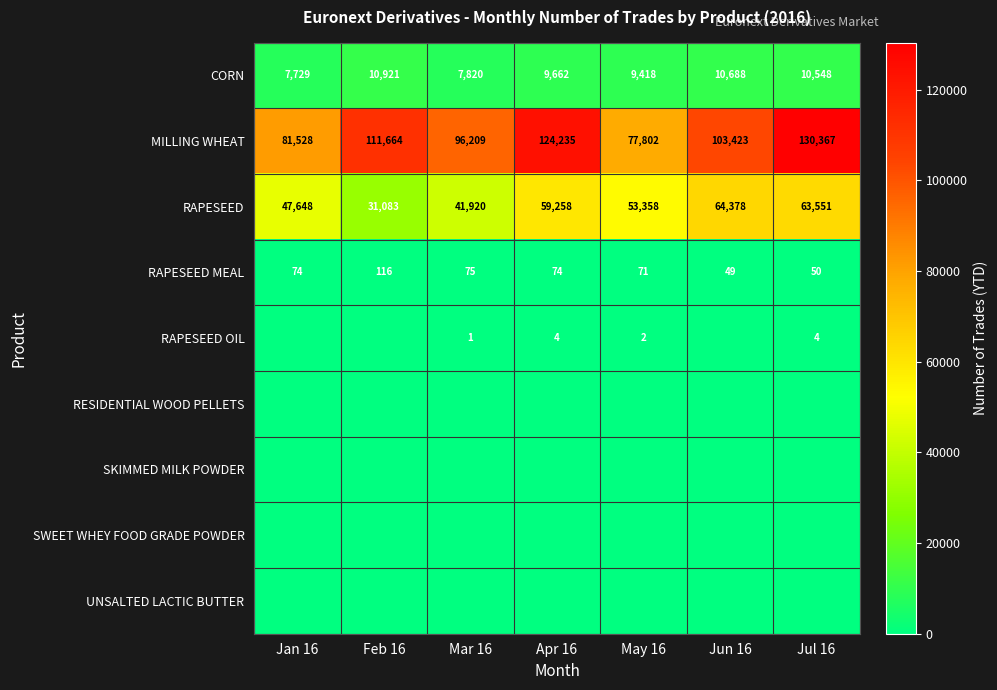

What is the highest value of the RAPESEED MEAL series?

116